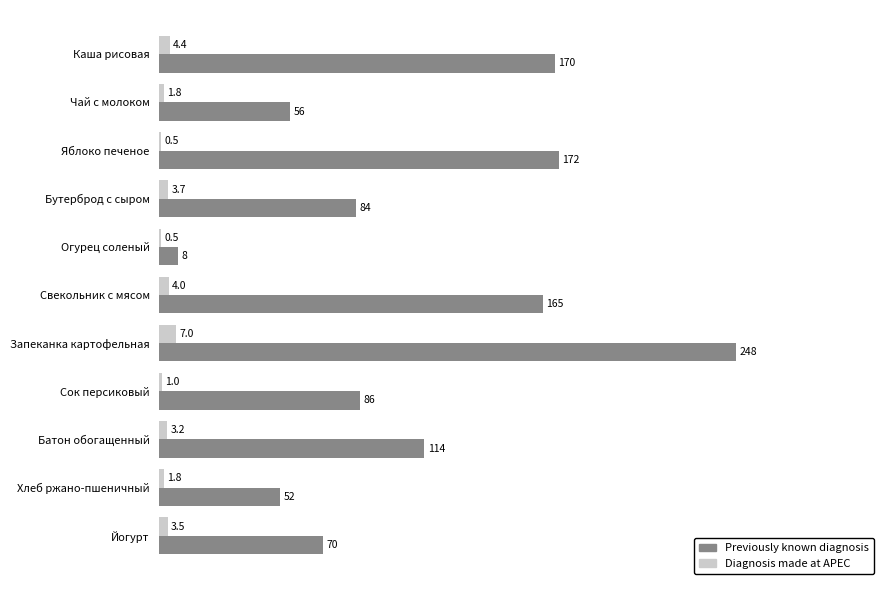

True or false: Previously known diagnosis has a value of 248.3 at Запеканка картофельная.

True